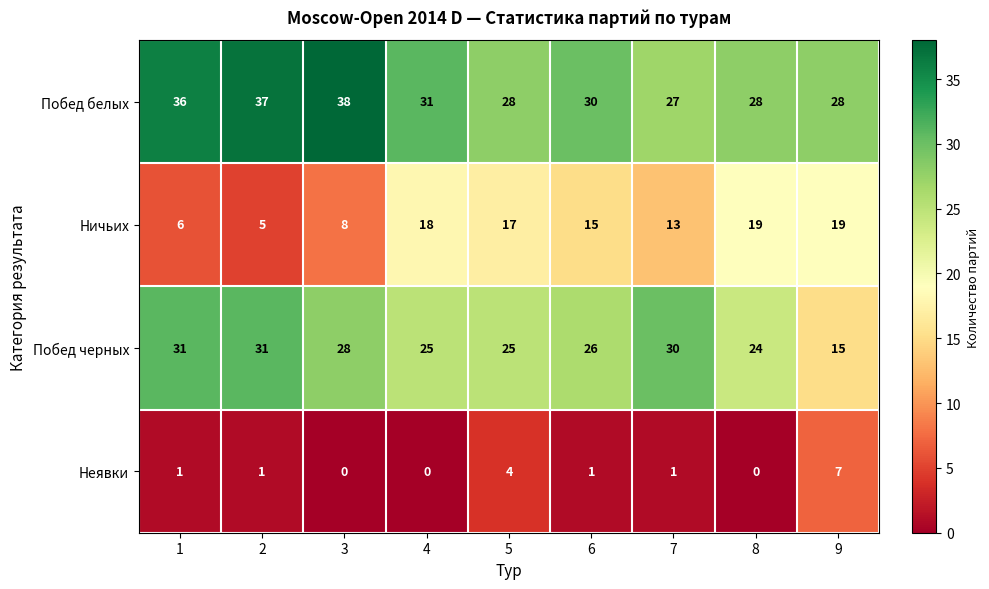

At how many categories does at least one series exceed 33?

3